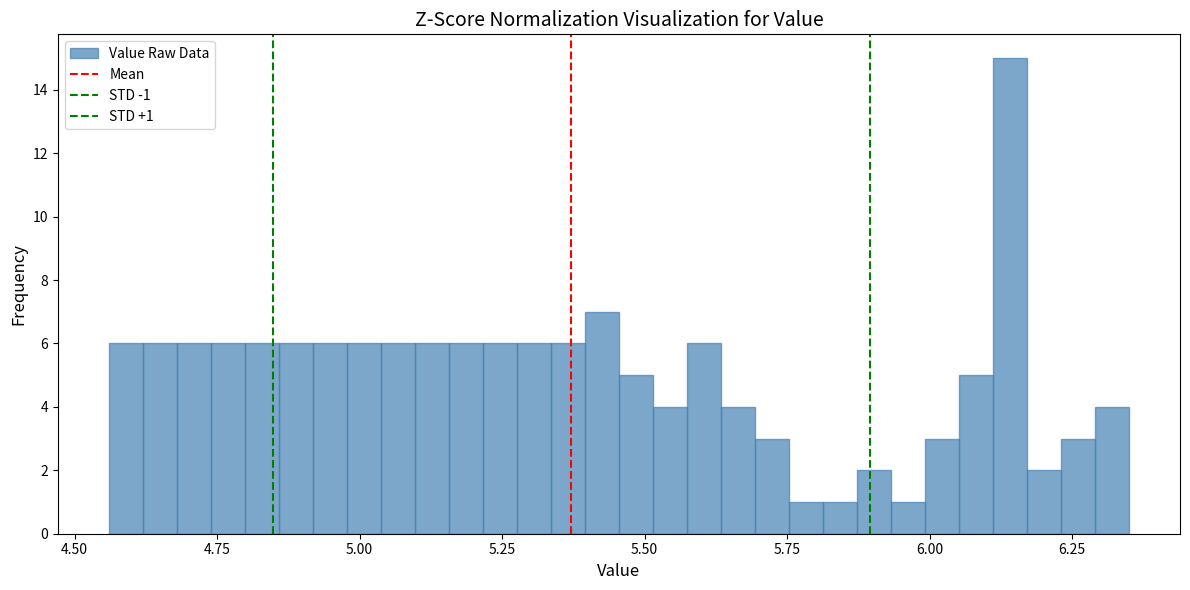

Read against the x-axis, roughly where is the centre of the tallest bar?

6.15